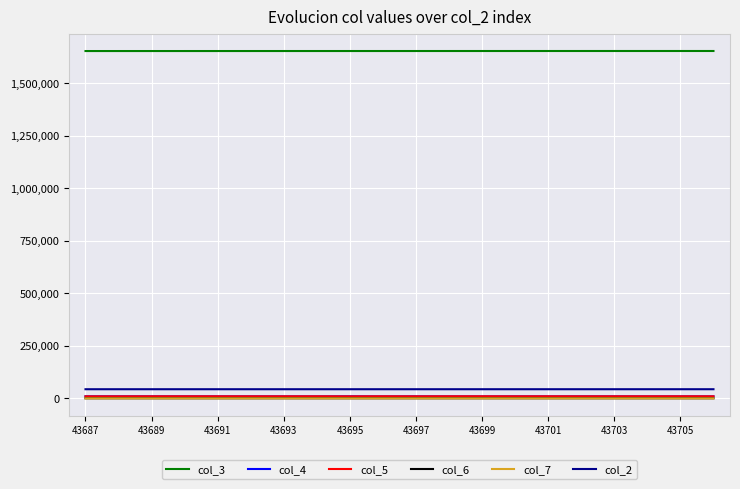

What is the highest value of the col_4 series?

10138